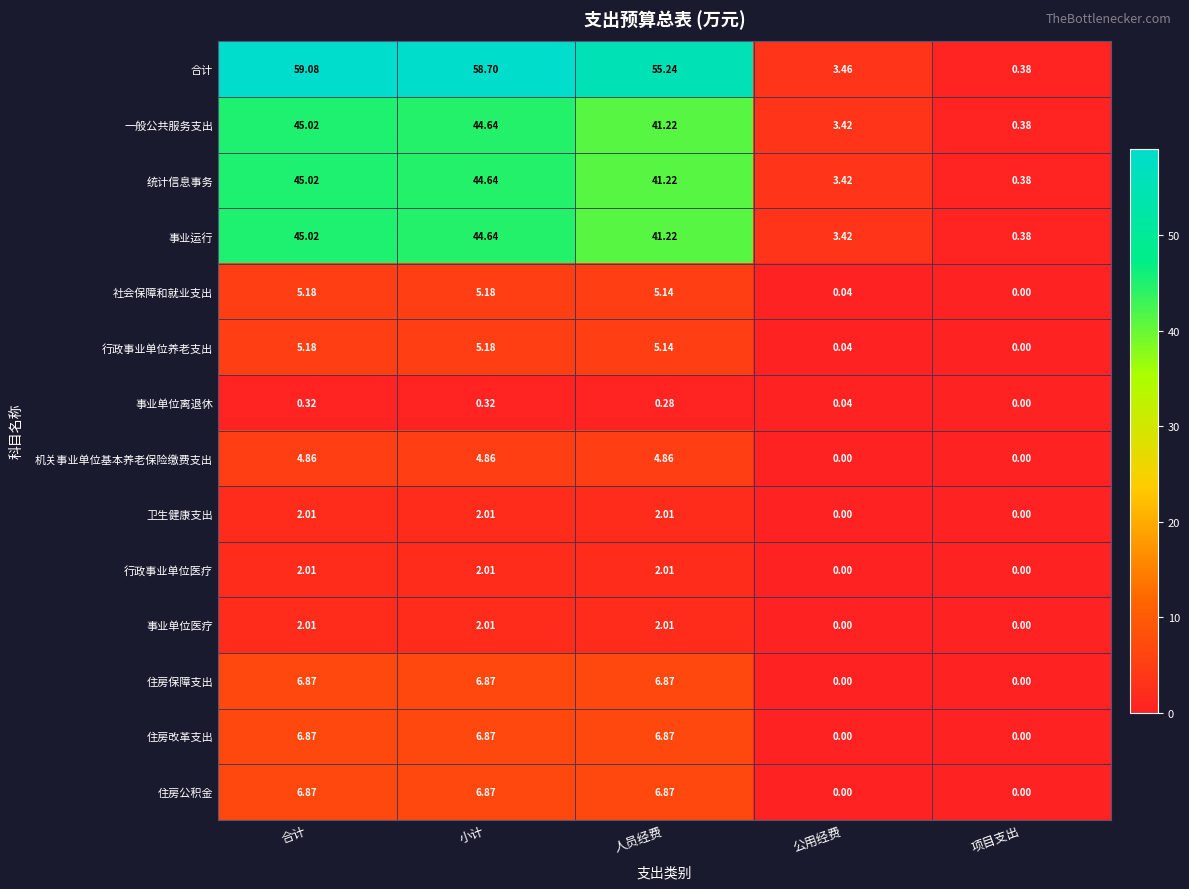

At which label does 一般公共服务支出 reach its peak?

合计